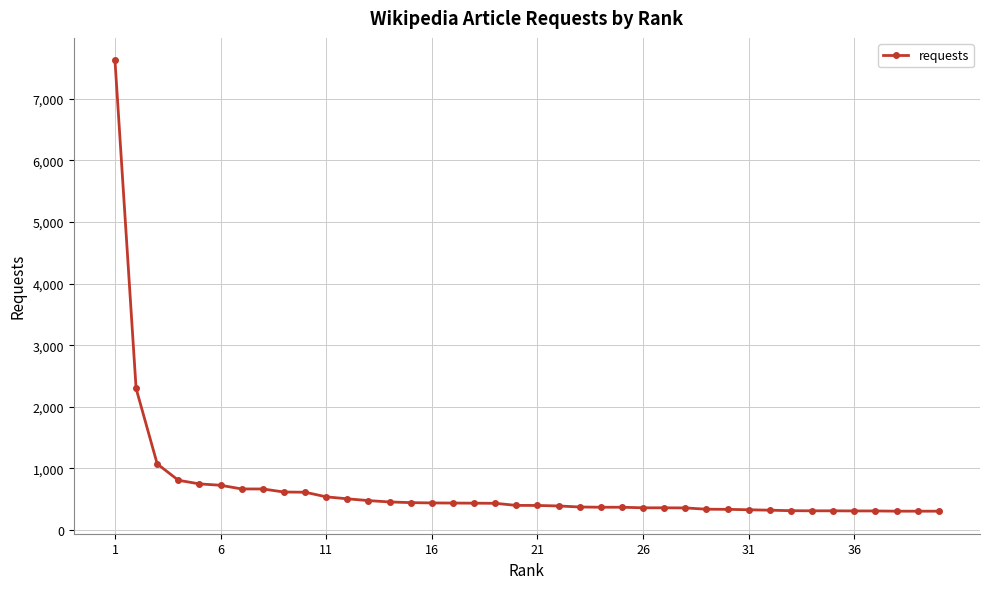

What is the maximum value shown in the chart?

7625